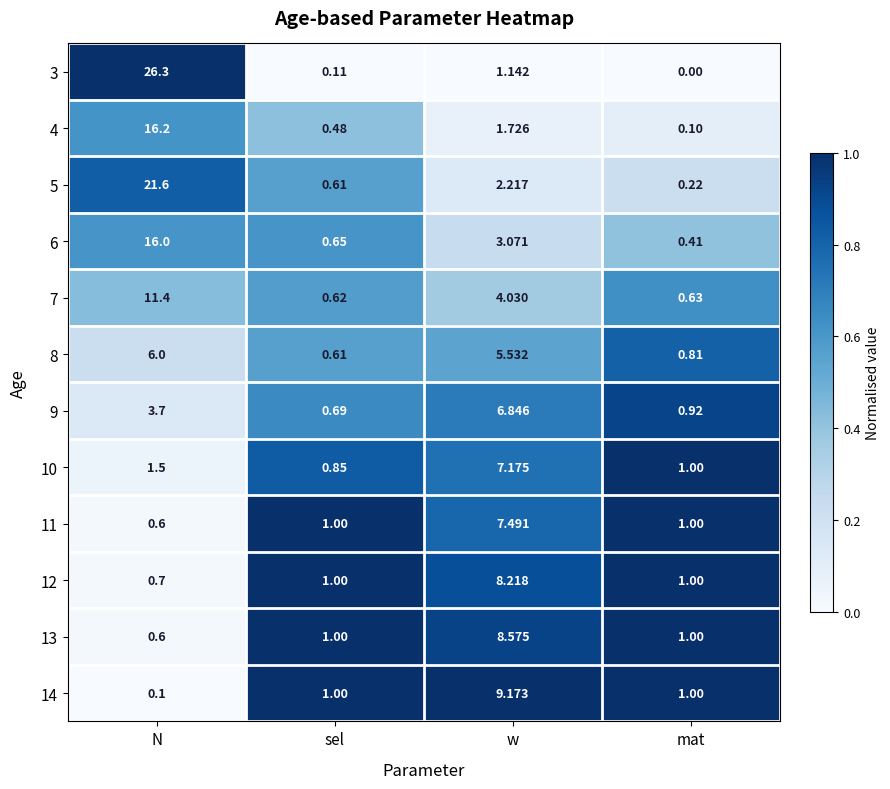

List the labels in order of 6 value, smallest first.

mat, sel, w, N